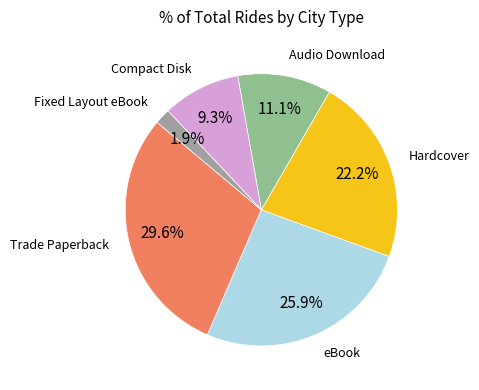

How many slices are in this pie chart?

6